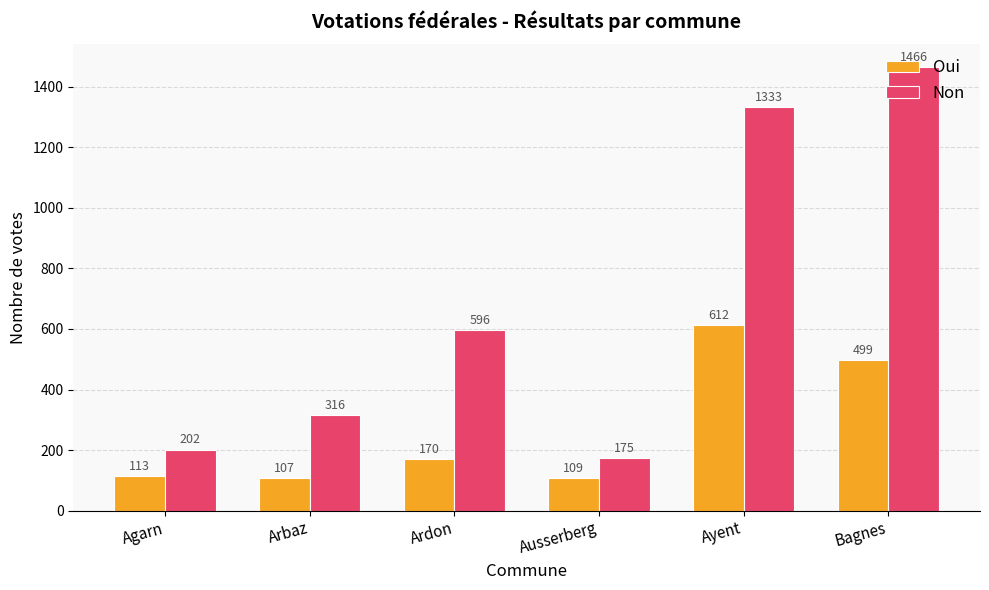

Reading left to right, what are all the values shown in this chart?

Oui: 113	107	170	109	612	499
Non: 202	316	596	175	1333	1466